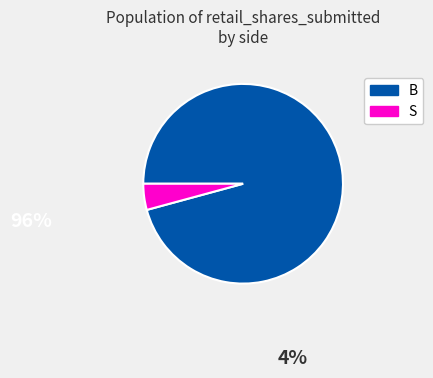

Which has a higher value, B or S?

B